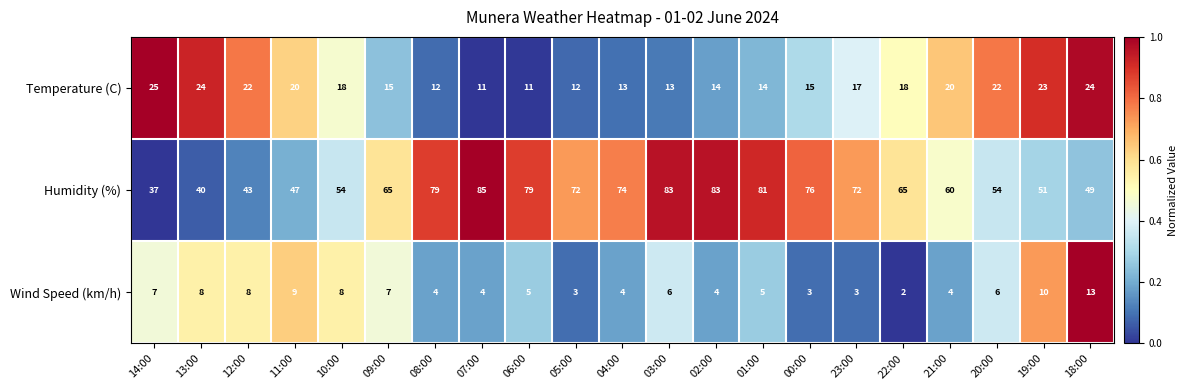

Which series has the largest total across all categories?

Humidity (%)